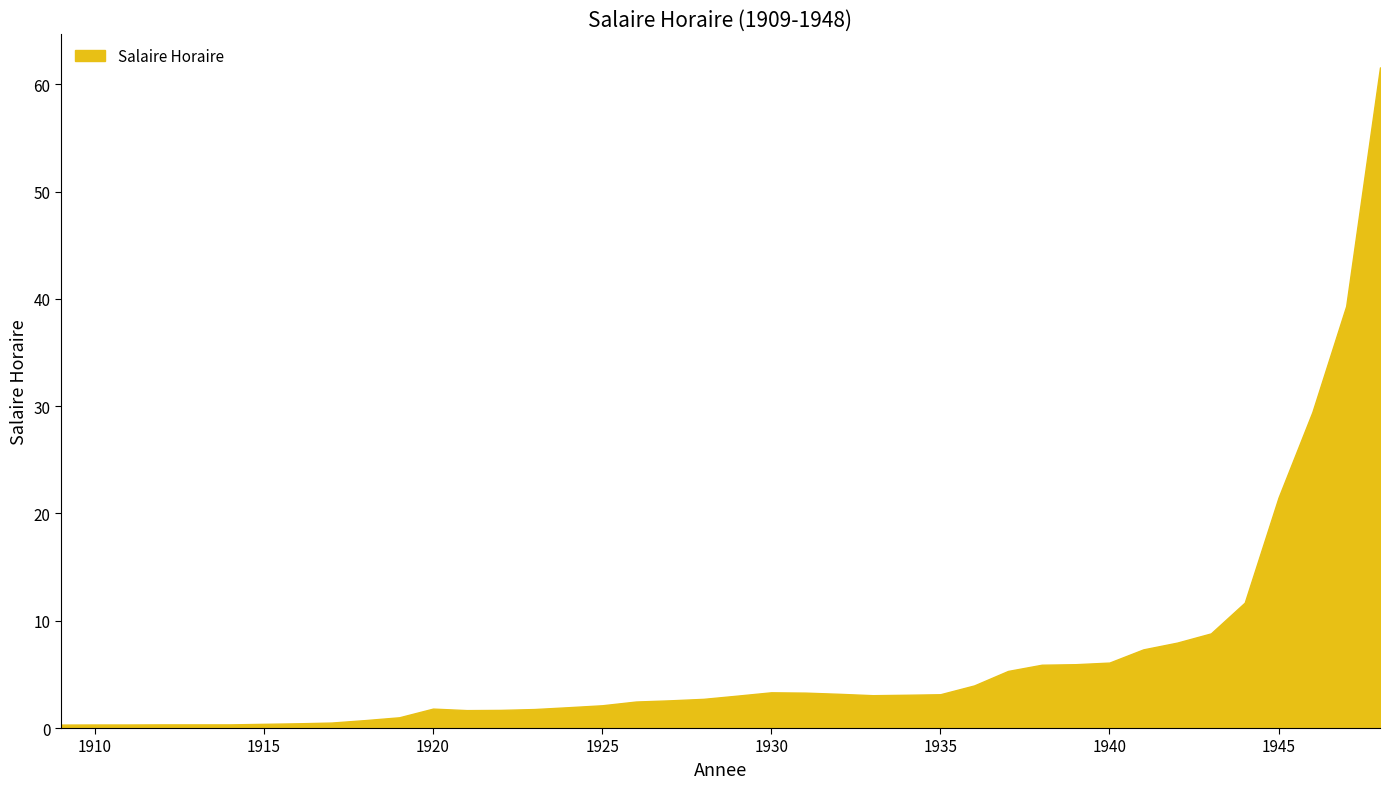

What is the greatest value displayed?

61.6